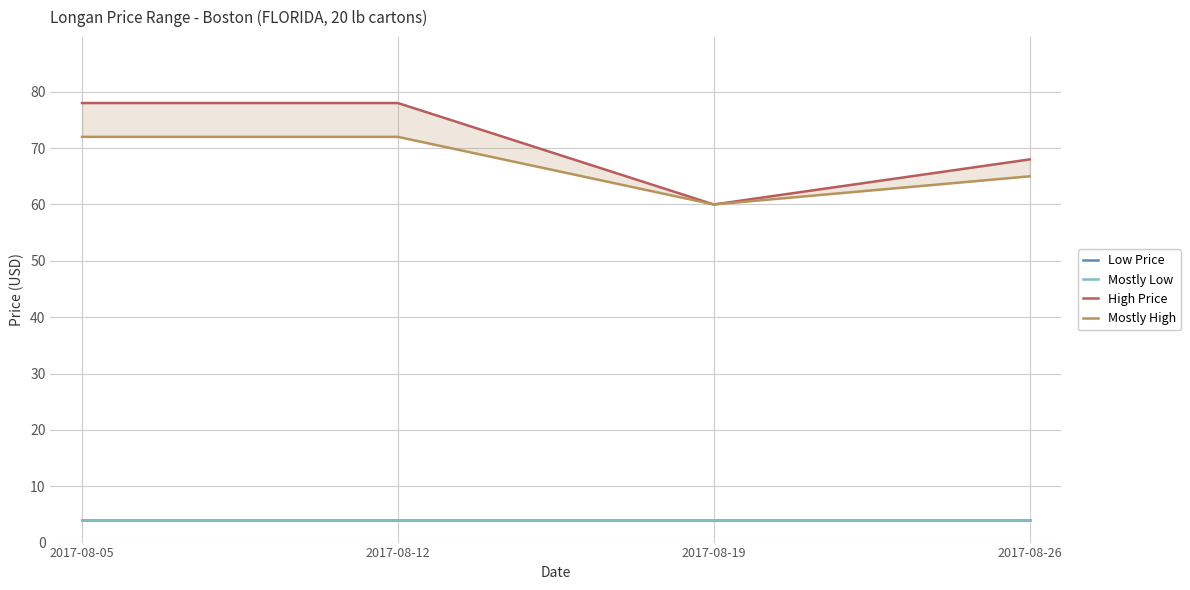

True or false: High Price has more than 2 points higher than both neighbors.

False